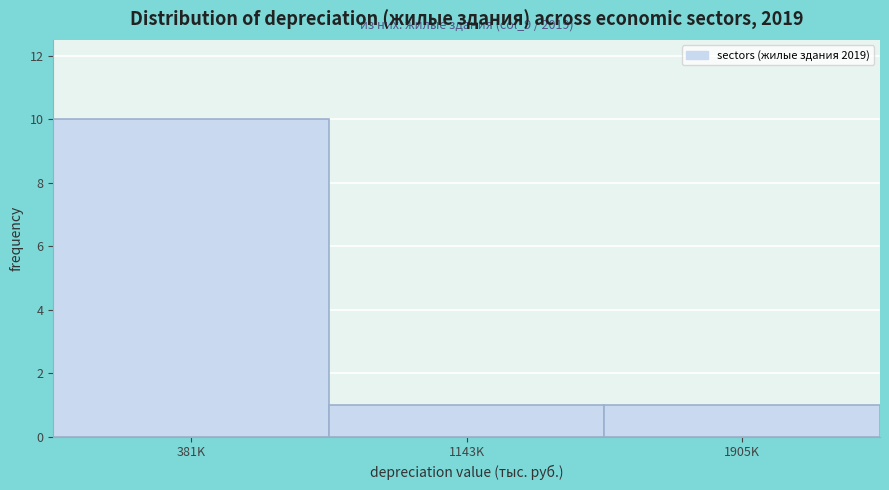

Reading left to right, list all the values displayed in this chart.

10	1	1